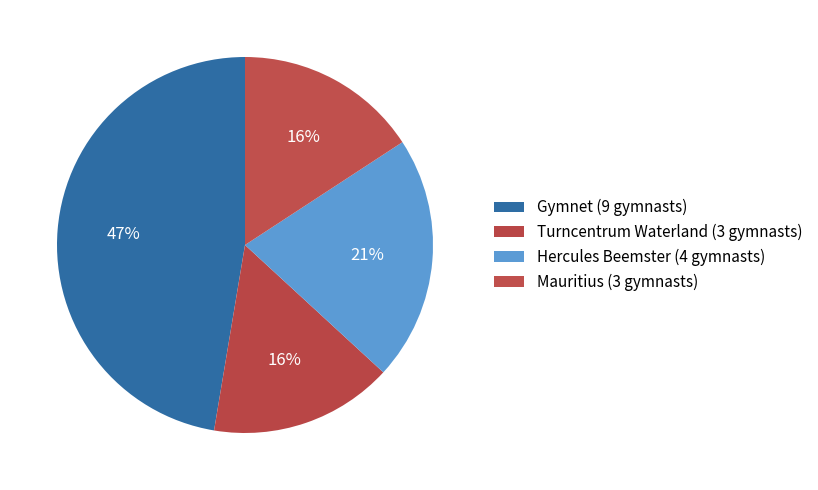

Which category has the biggest portion of the pie?

Gymnet